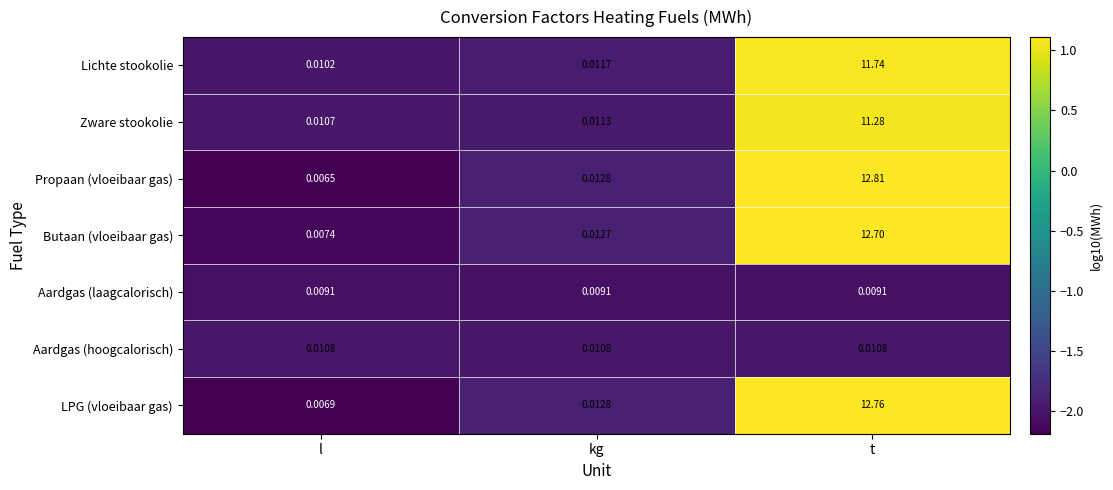

Count the number of categories in the chart.

3